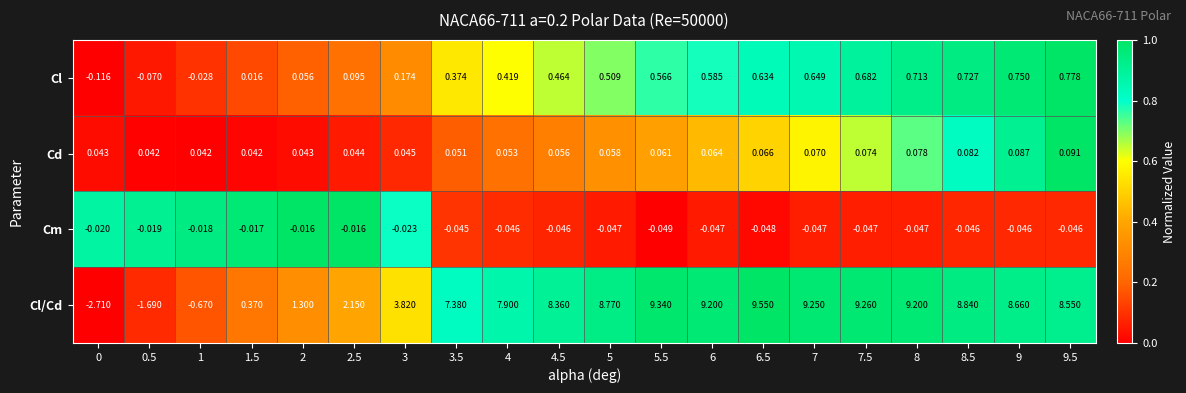

Which series changed the most between 7 and 8.5?

Cl/Cd